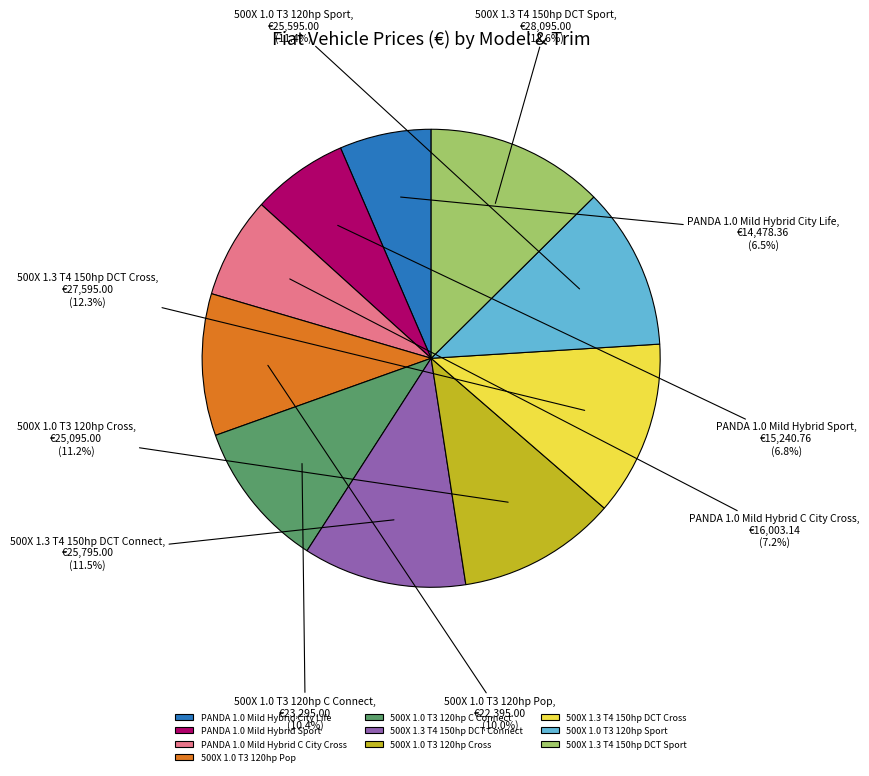

Is 500X 1.3 T4 150hp DCT Sport the majority of the pie?

No